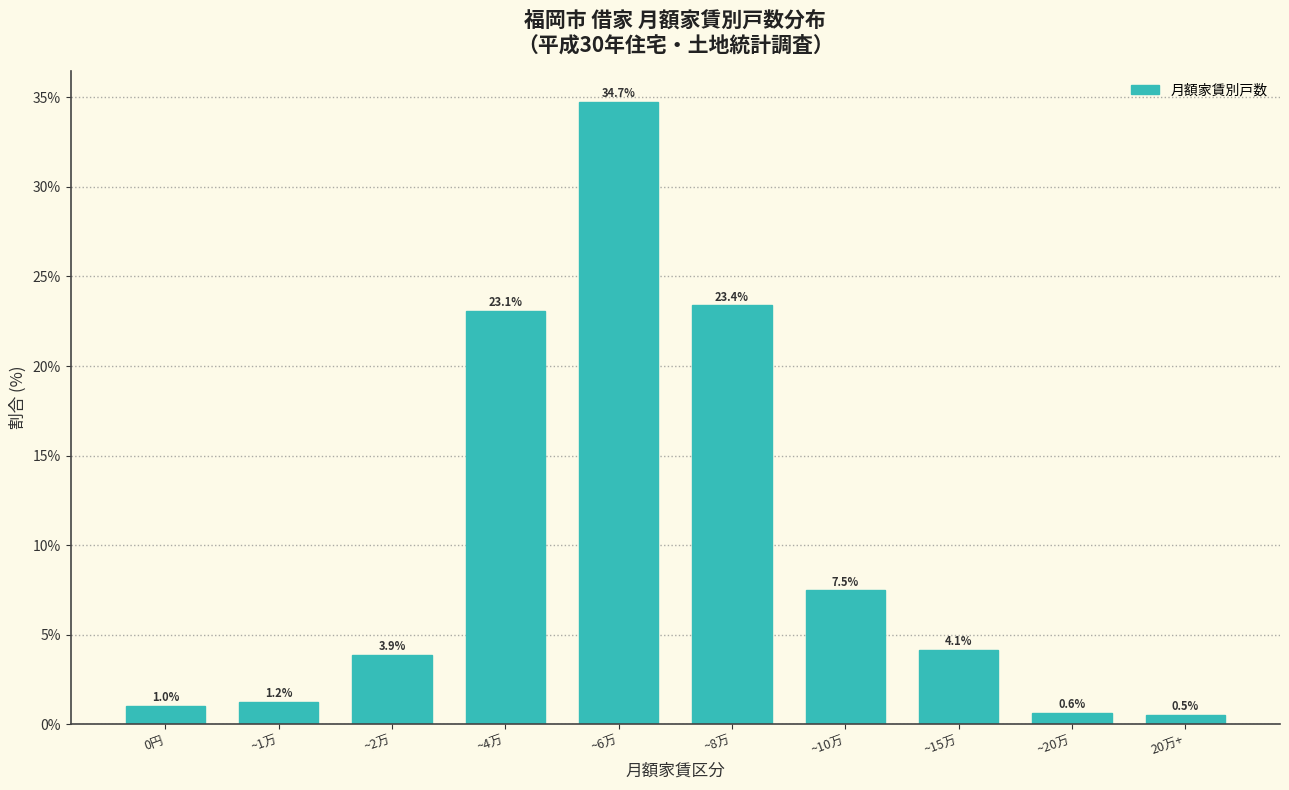

Reading left to right, list all the values displayed in this chart.

1.0	1.2	3.9	23.1	34.7	23.4	7.5	4.1	0.6	0.5